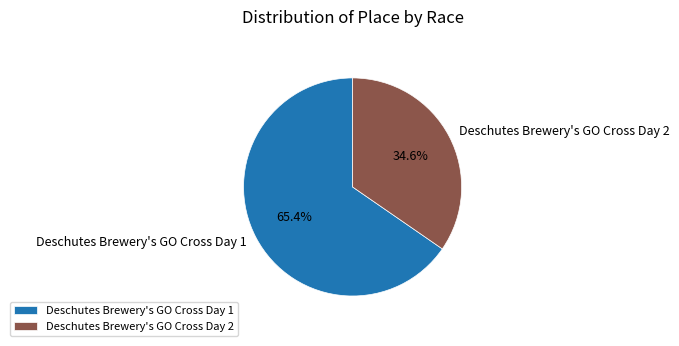

How many slices are in this pie chart?

2